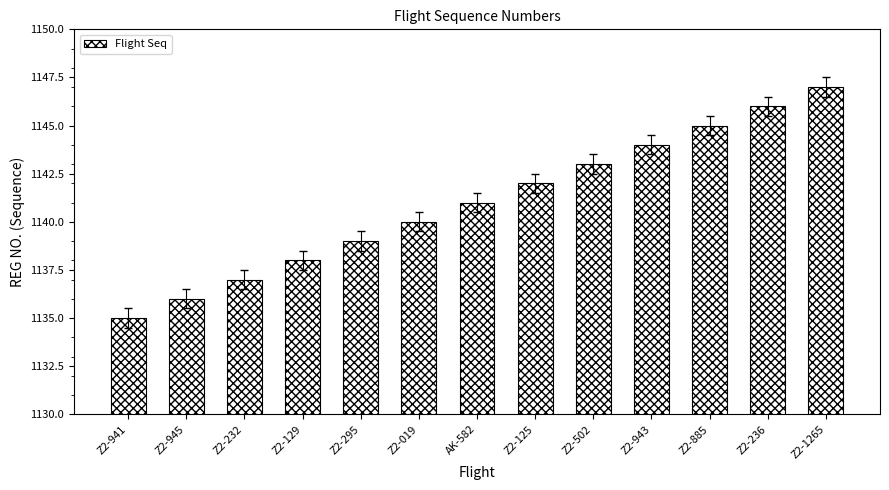

Between Z2-941 and Z2-945, which is larger?

Z2-945